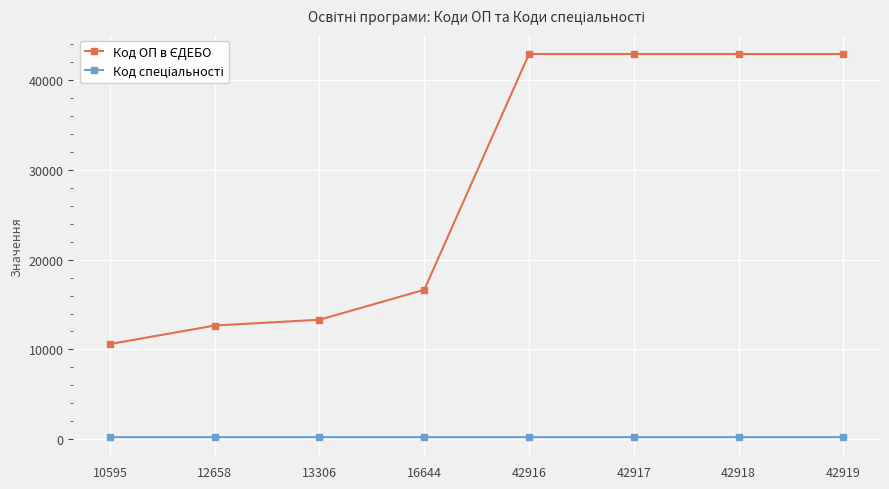

How many distinct data groups are displayed?

2